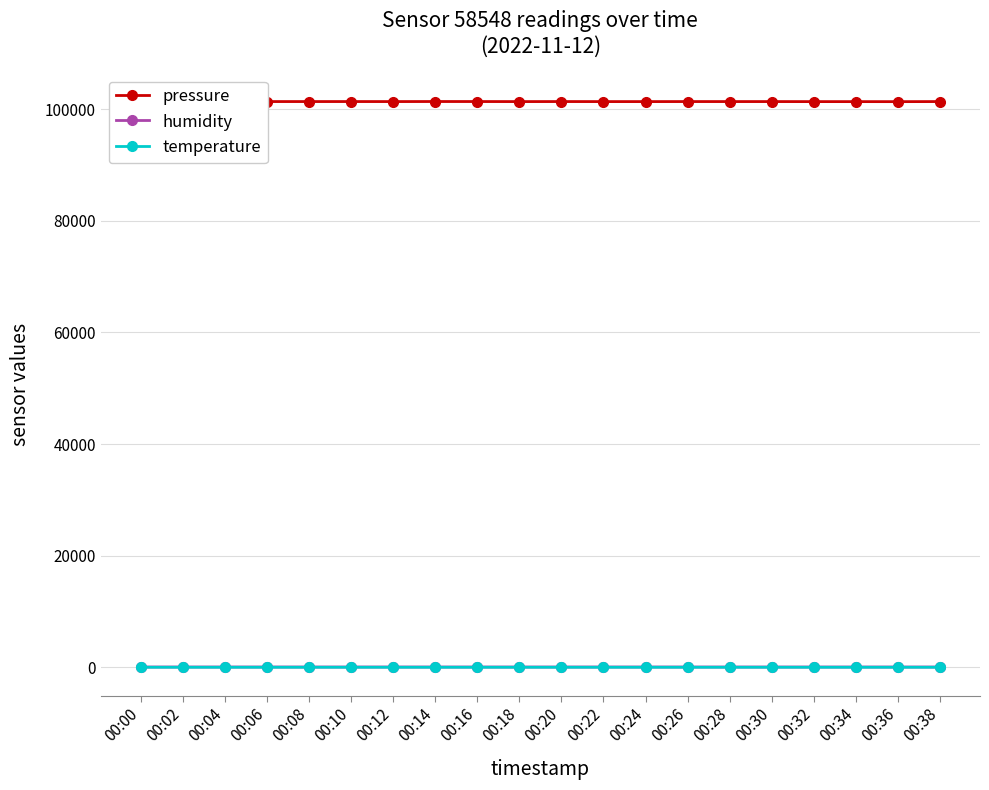

Does the chart have visible grid lines?

Yes